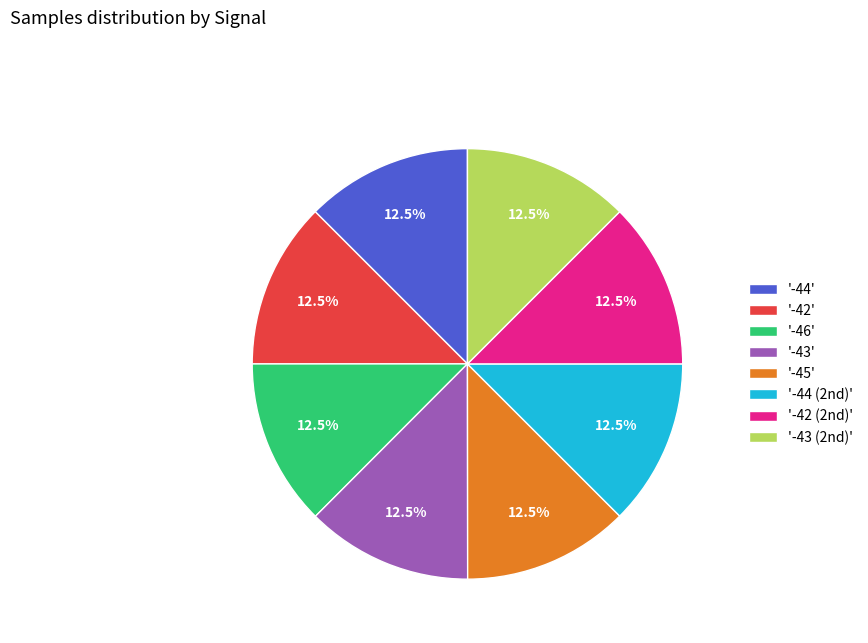

Is there any slice that represents more than half of the pie?

No